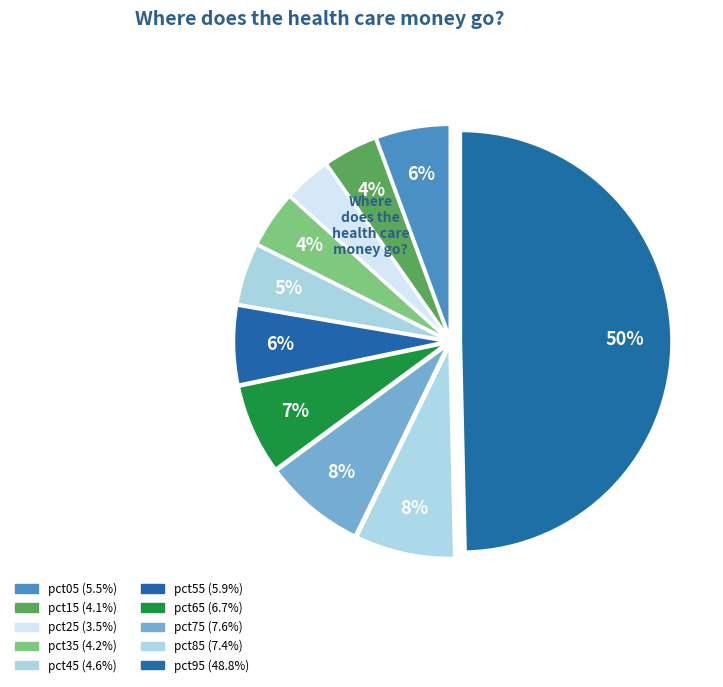

To the nearest percent, what is the difference between the largest and smallest slice percentages?

46%